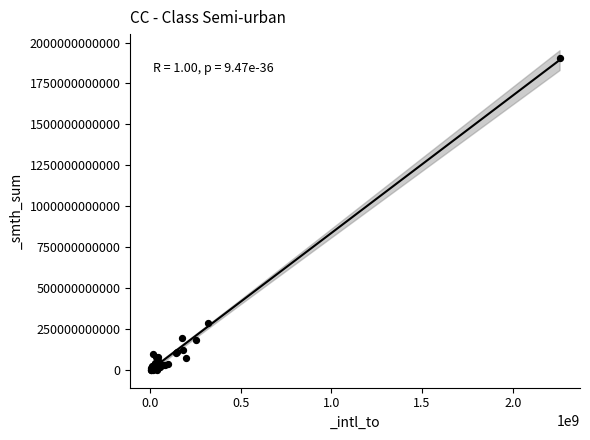

What Y value in the scatter plot is closest to 952353956727?

288510334600